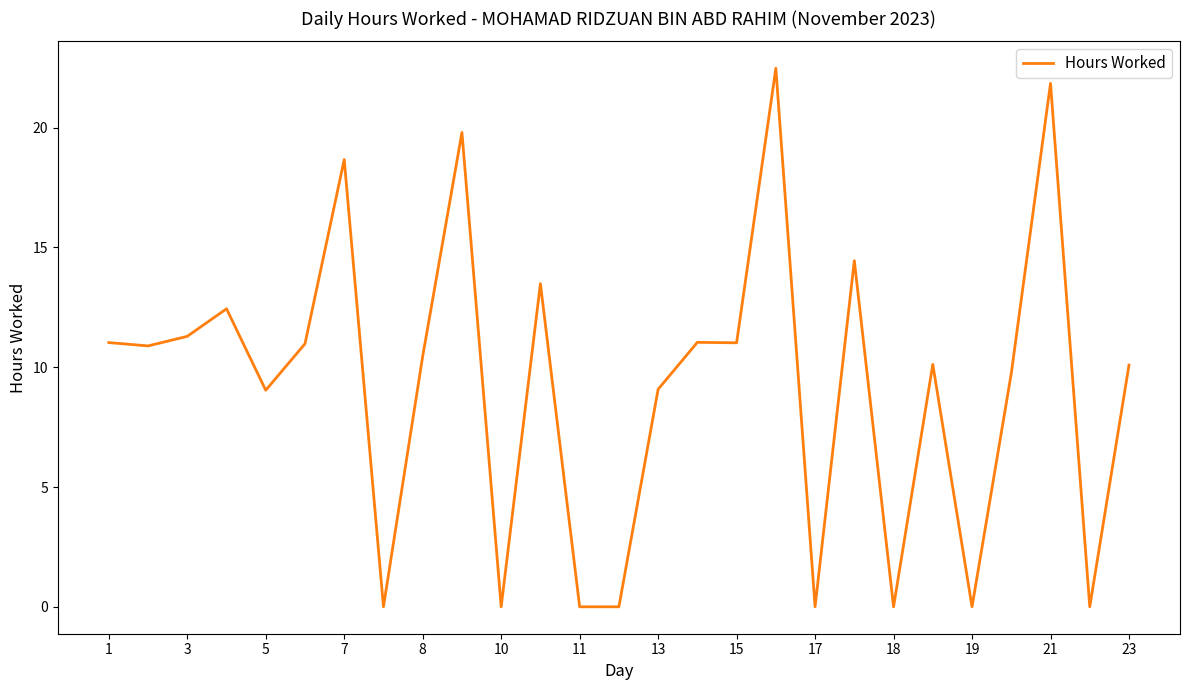

What is the maximum value shown in the chart?

22.5